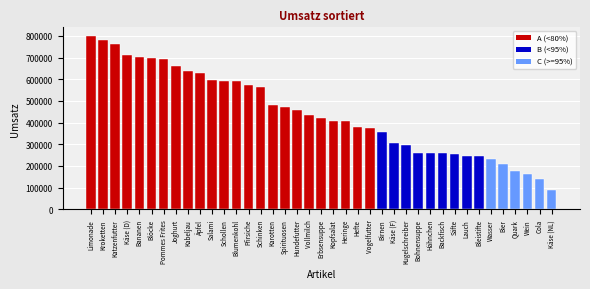

Between Birnen and Limonade, which is larger?

Limonade